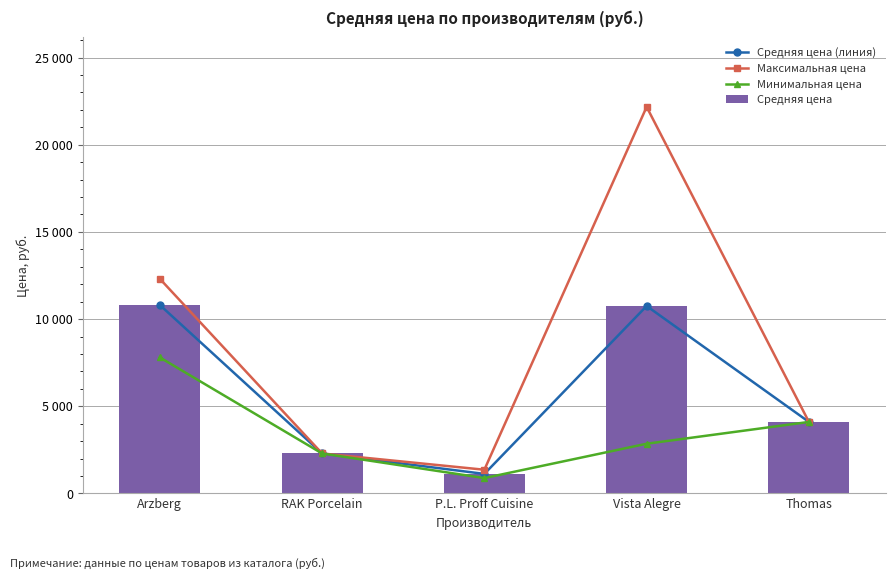

Which category has the highest value in the Максимальная цена series?

Vista Alegre